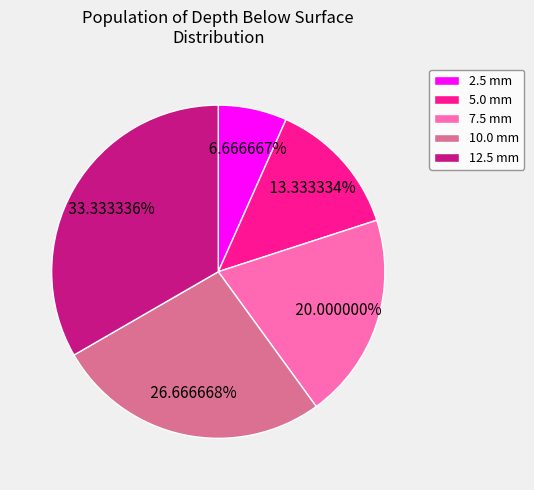

What percentage is NOT represented by 7.5?

80.0%